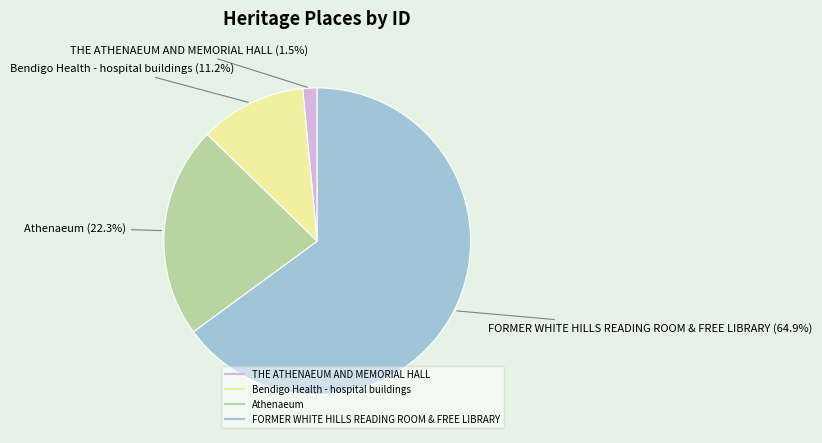

Is Bendigo Health - hospital buildings the majority of the pie?

No